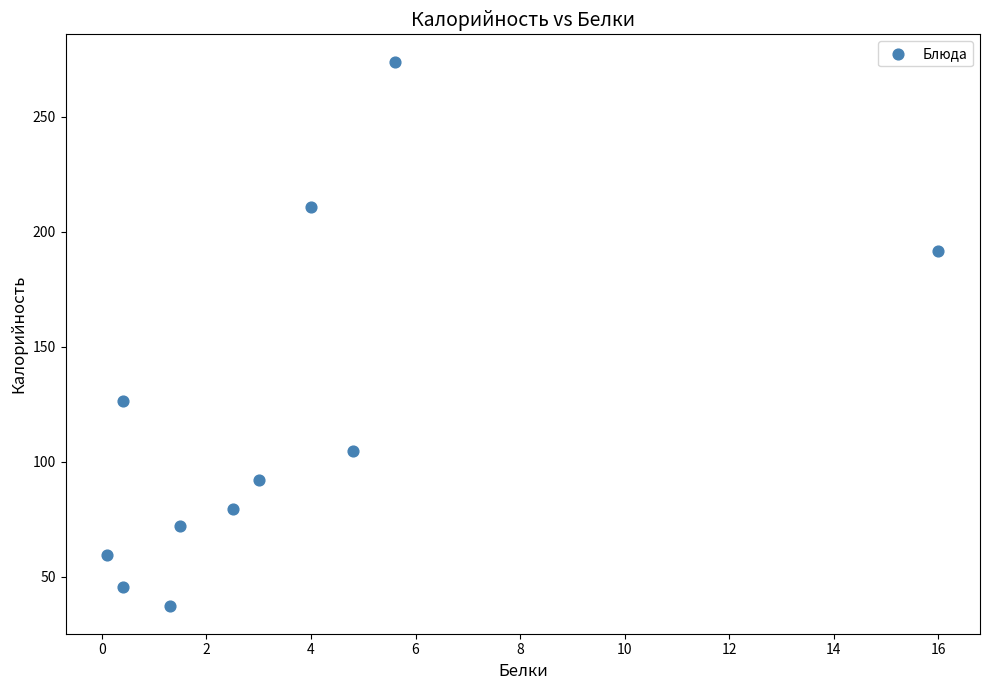

What Y value in the scatter plot is closest to 155?

126.5